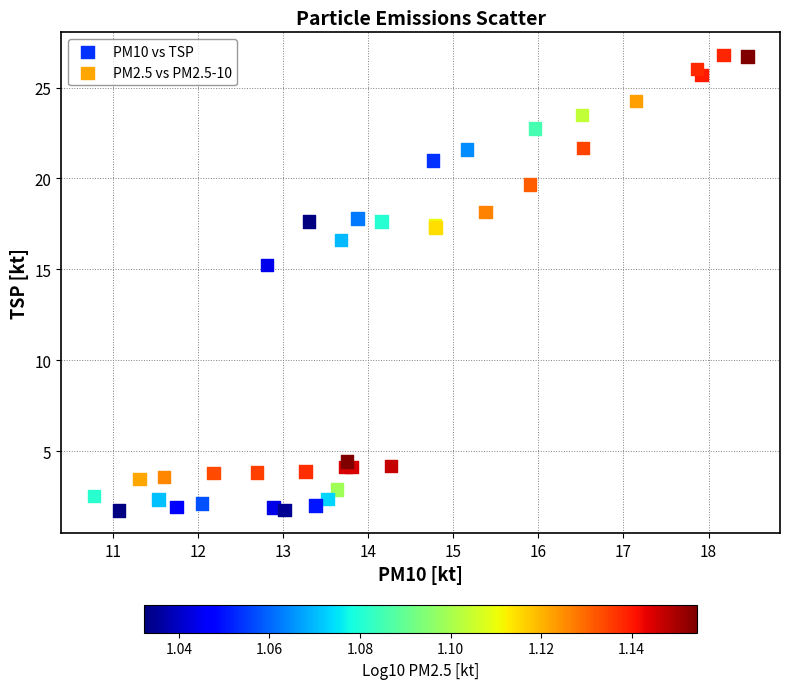

Which series reaches the maximum Y coordinate?

PM10 vs TSP